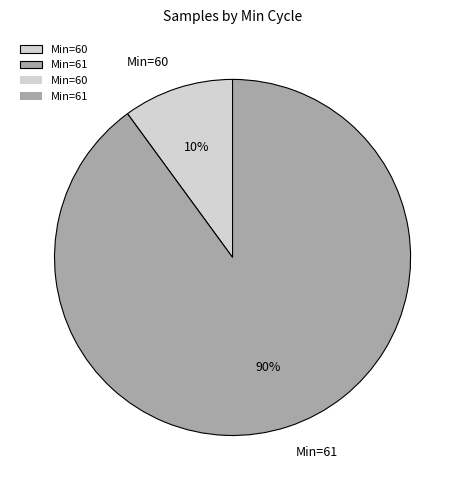

Approximately how many times larger is the value at Min=61 compared to Min=60?

9.0